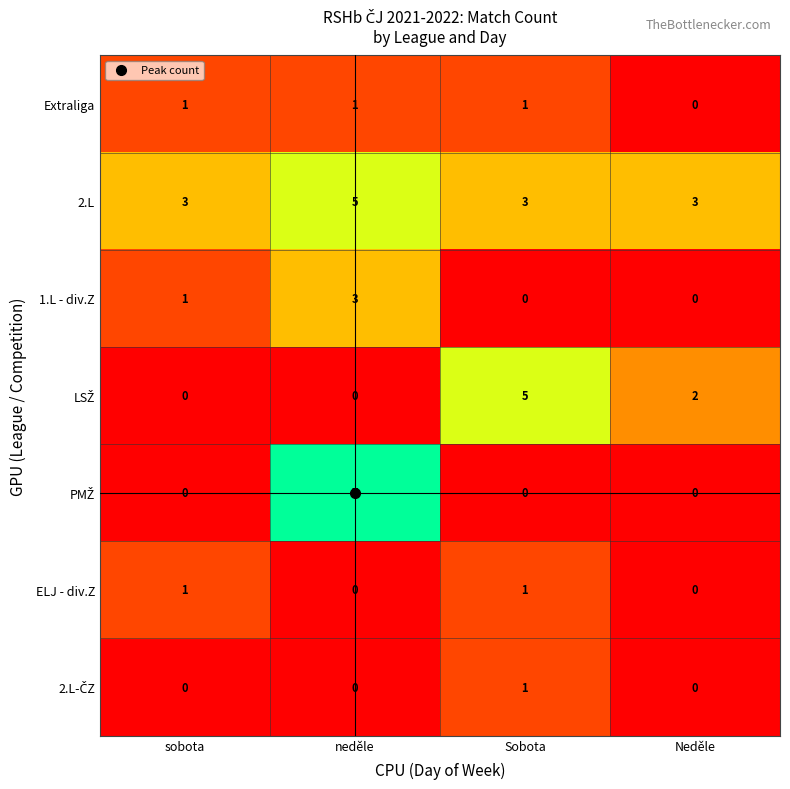

What is the total value across all series at sobota?

6